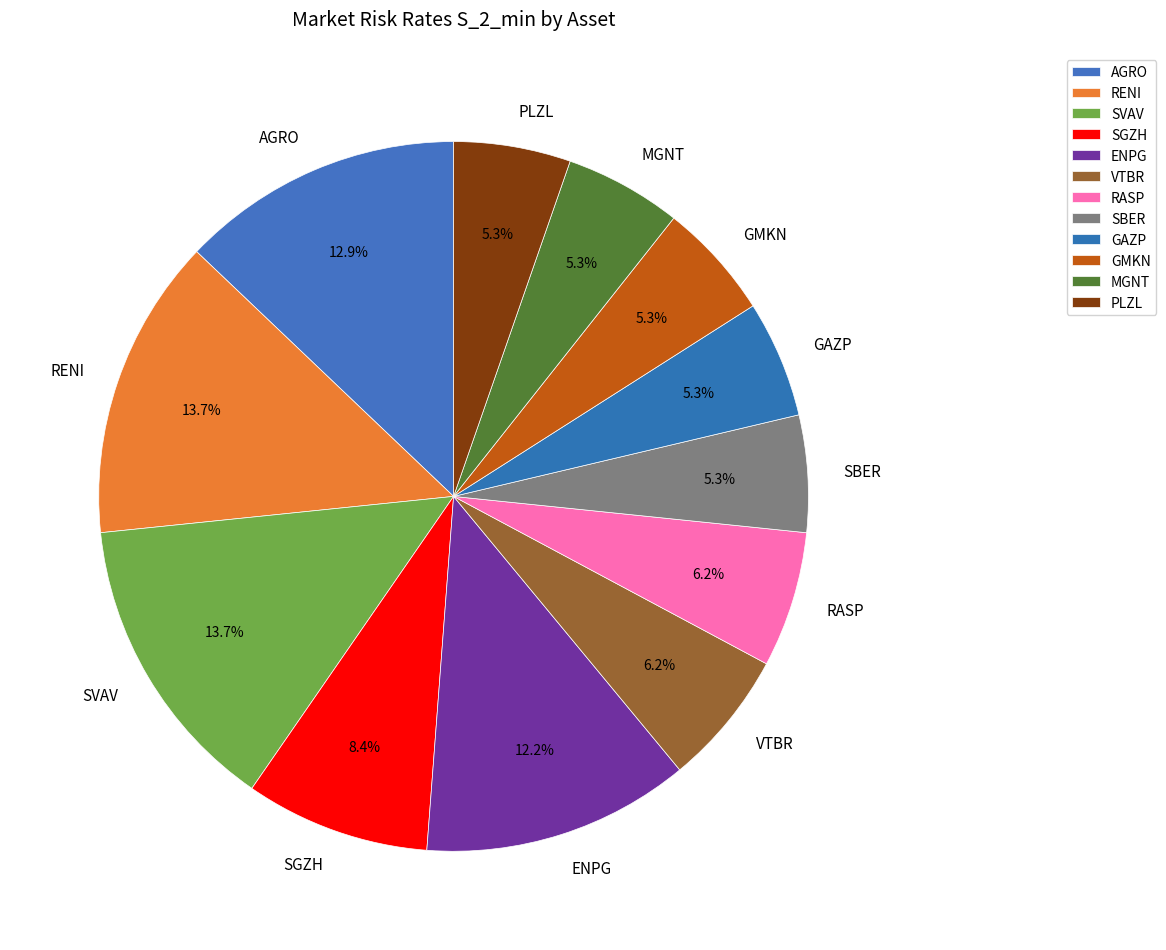

To the nearest percent, what percentage of the pie is RENI?

14%